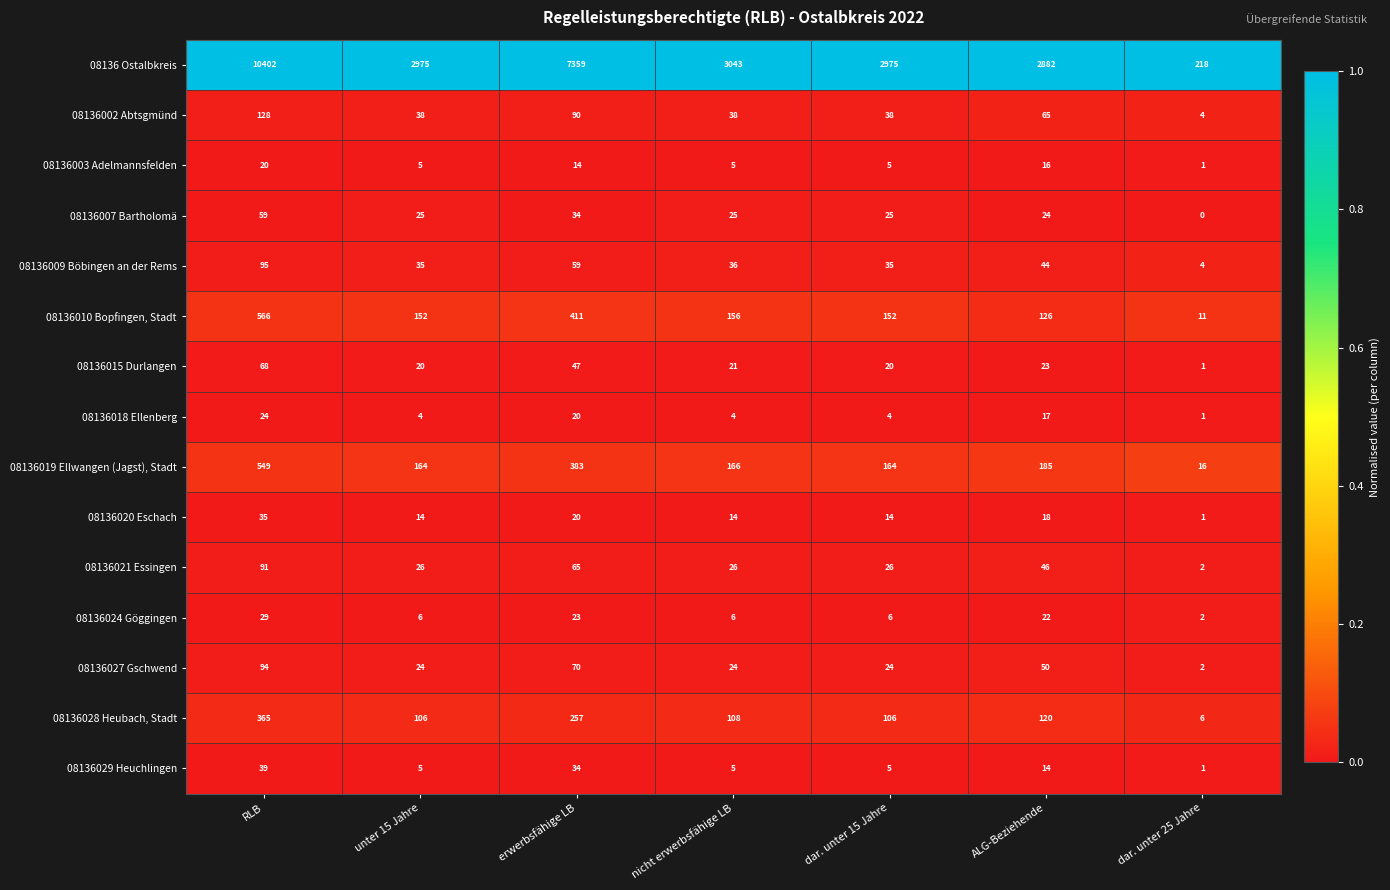

The 08136028 Heubach, Stadt series shows 57 at nicht erwerbsfähige LB. True or false?

False